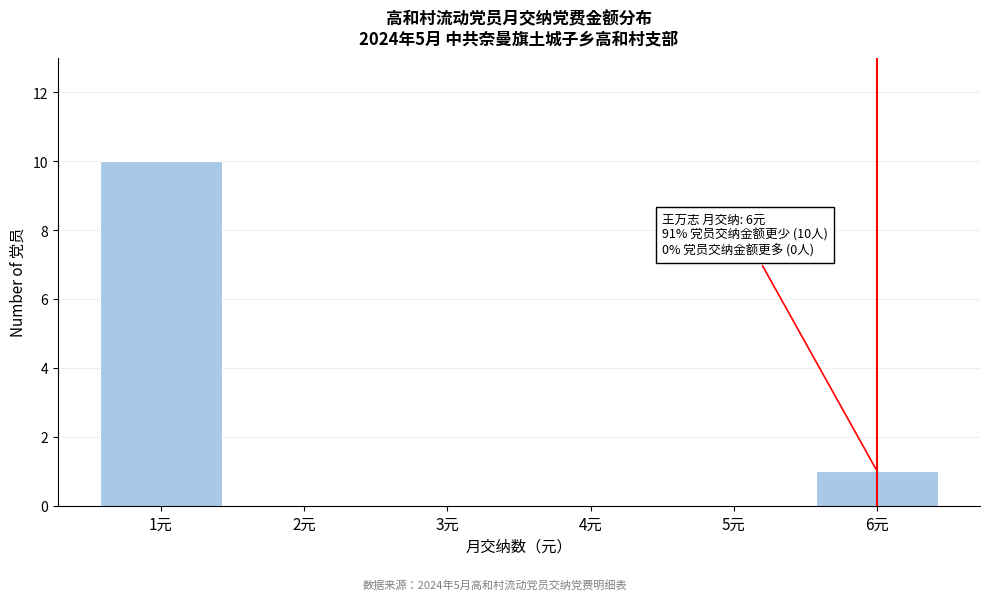

Reading left to right, transcribe all the data shown in this chart.

1元=10	2元=0	3元=0	4元=0	5元=0	6元=1